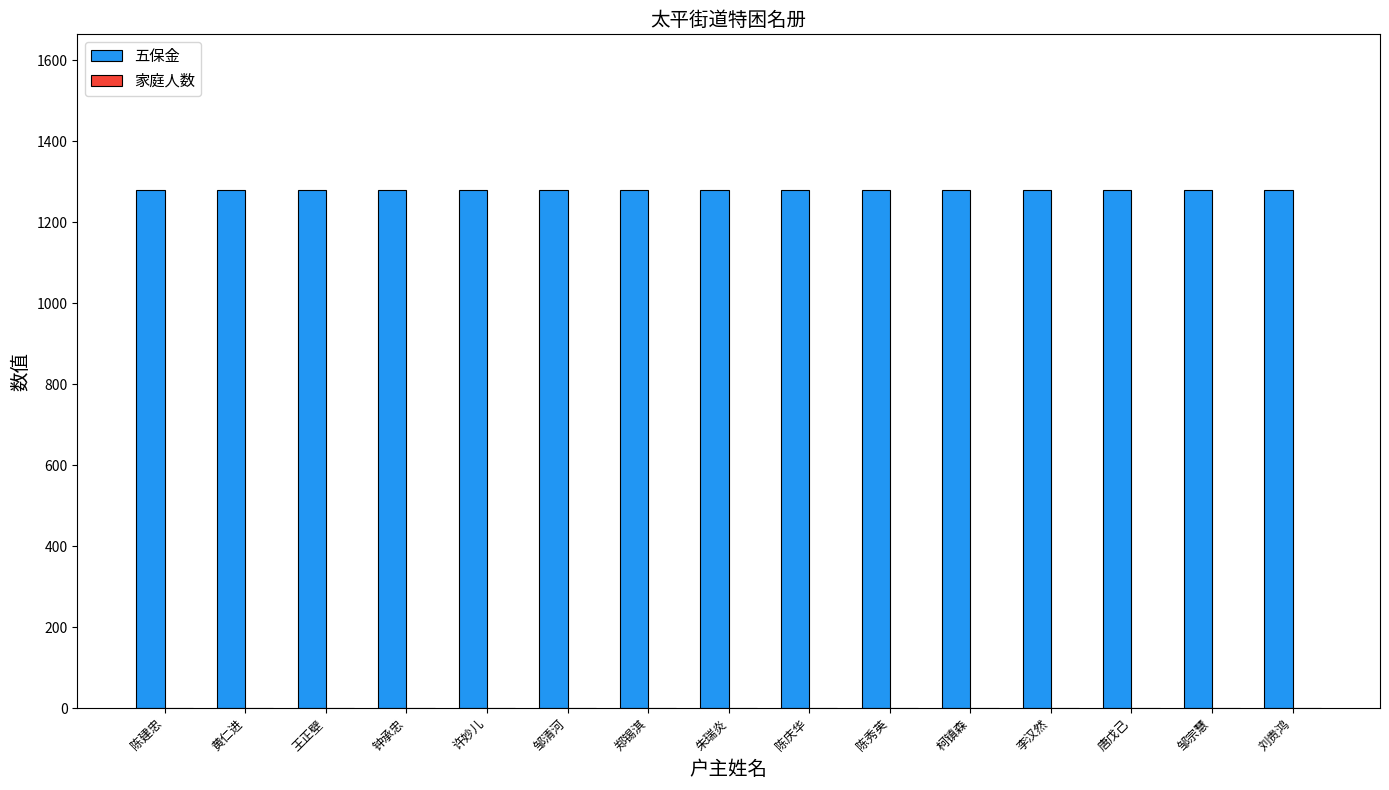

Which series has the largest total across all categories?

五保金